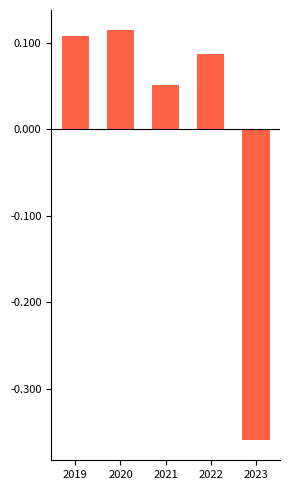

Reading right to left, extract all data points from this chart.

Adjusted stockholders equity: 2023=-0.4	2022=0.1	2021=0.1	2020=0.1	2019=0.1
Adjusted total debt: 2023=-0.4	2022=0.1	2021=0.1	2020=0.1	2019=0.1